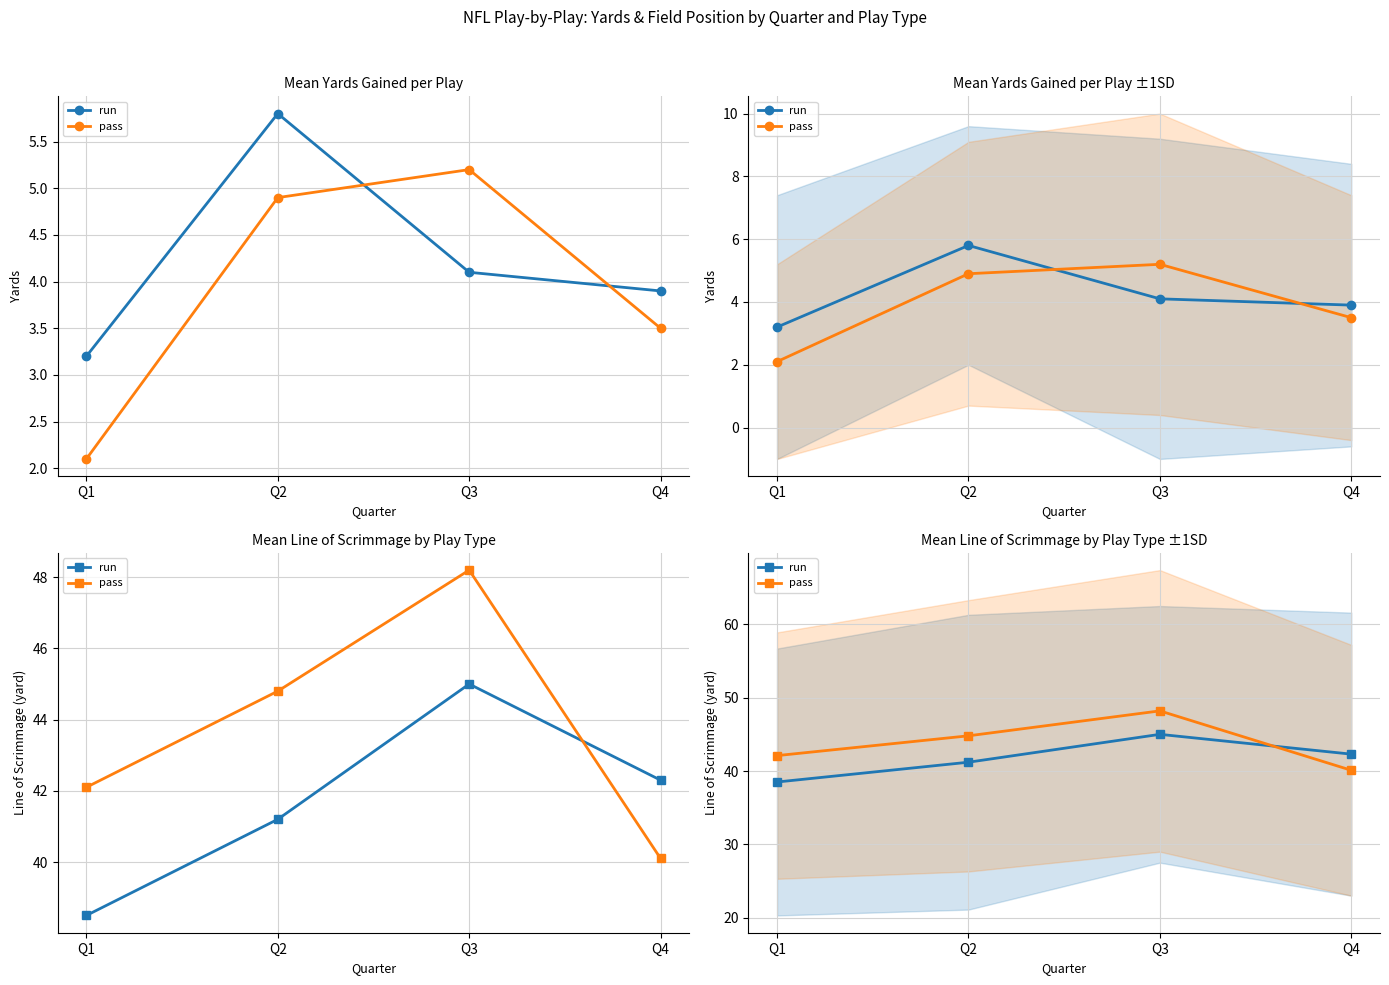

Rank the categories by pass value from highest to lowest.

Q3, Q2, Q1, Q4